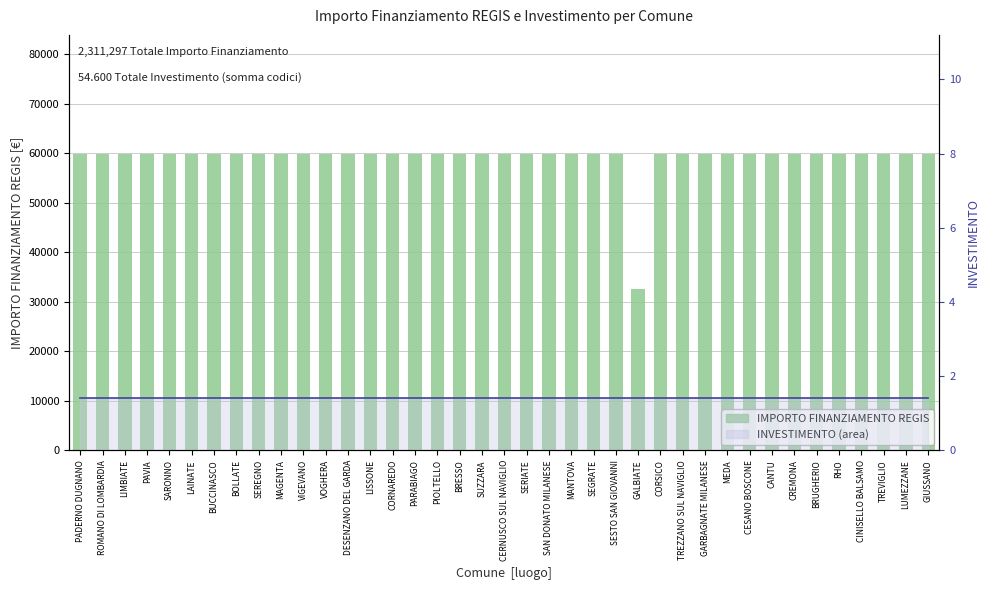

What is the greatest value displayed?

59966.0